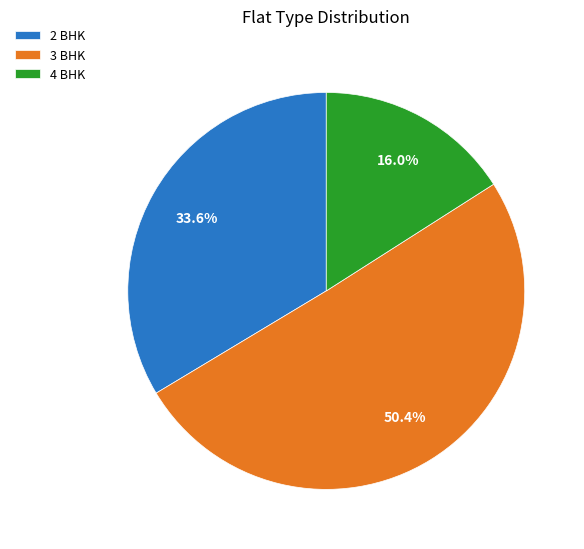

Count the number of slices in the pie.

3